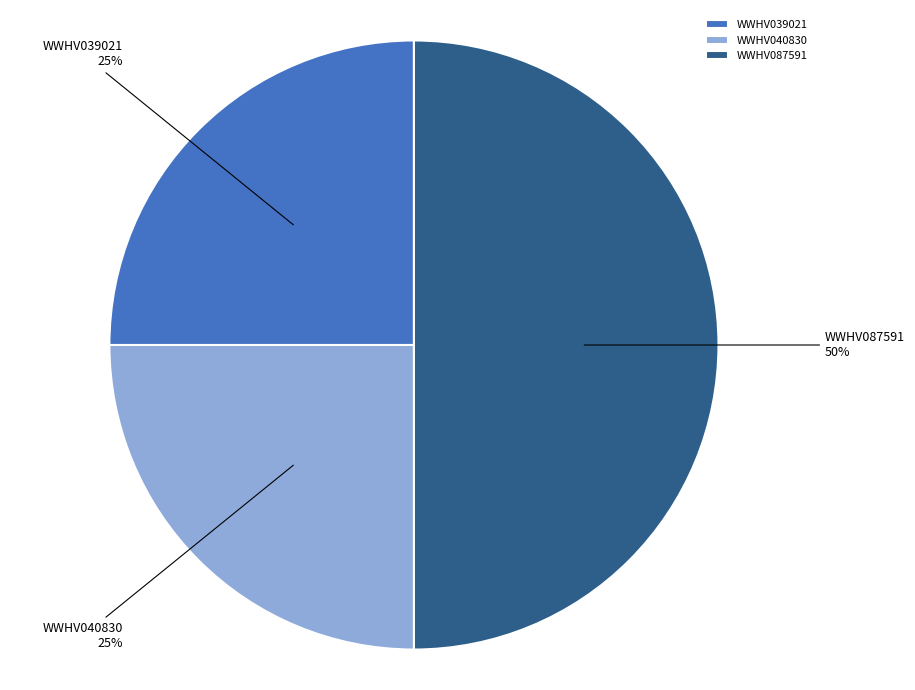

Does WWHV040830 represent more than half of the total?

No